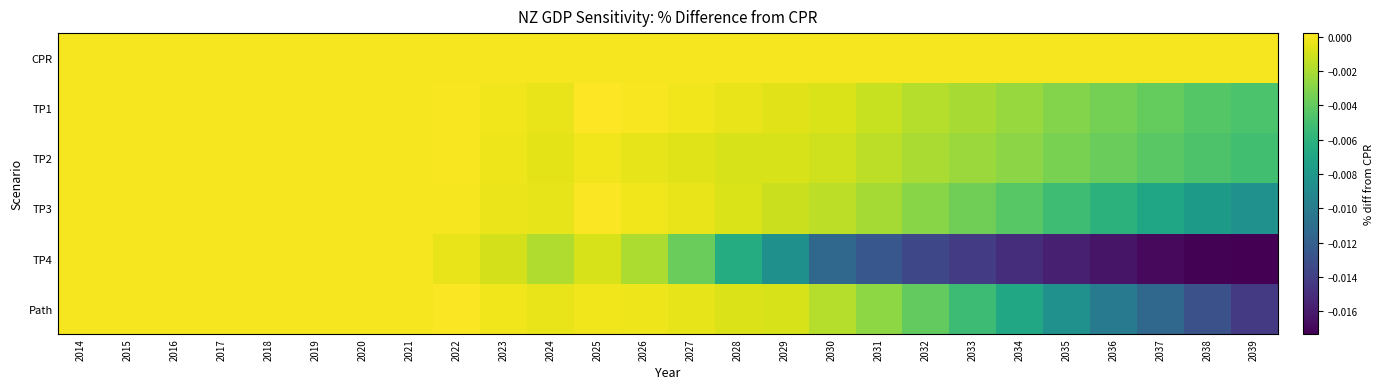

At how many categories does at least one series exceed 0?

3